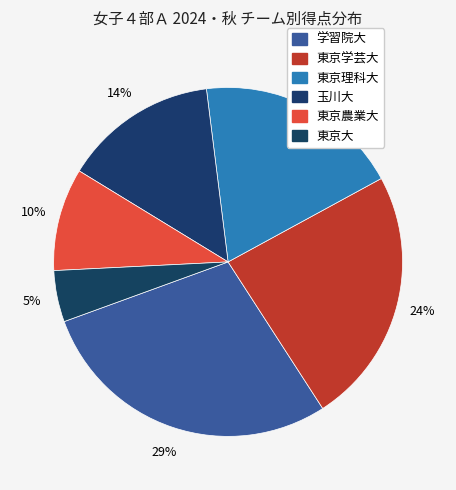

How many slices are in this pie chart?

6